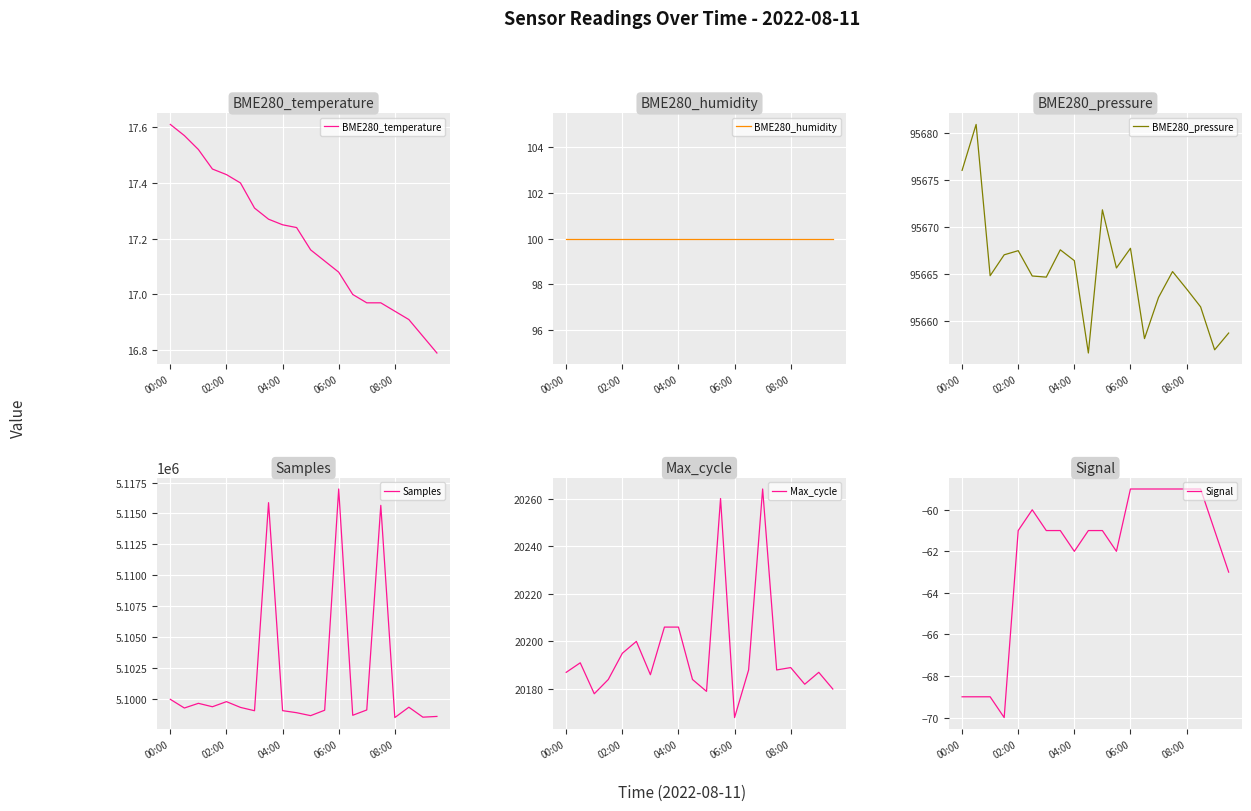

What is the highest value of the Max_cycle series?

20264